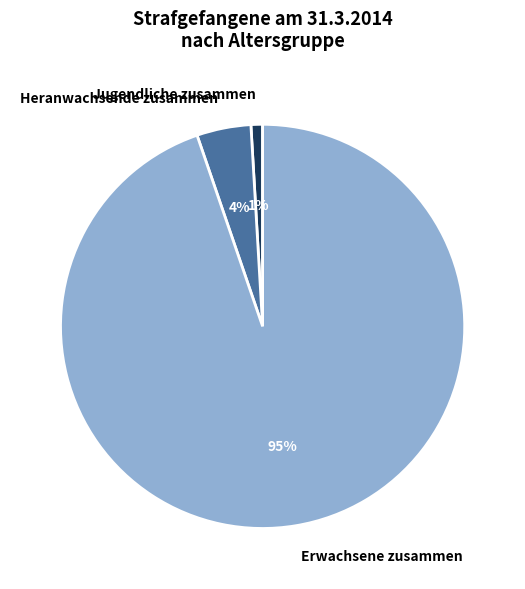

To the nearest percent, what is the combined percentage of Jugendliche zusammen and Erwachsene zusammen?

96%